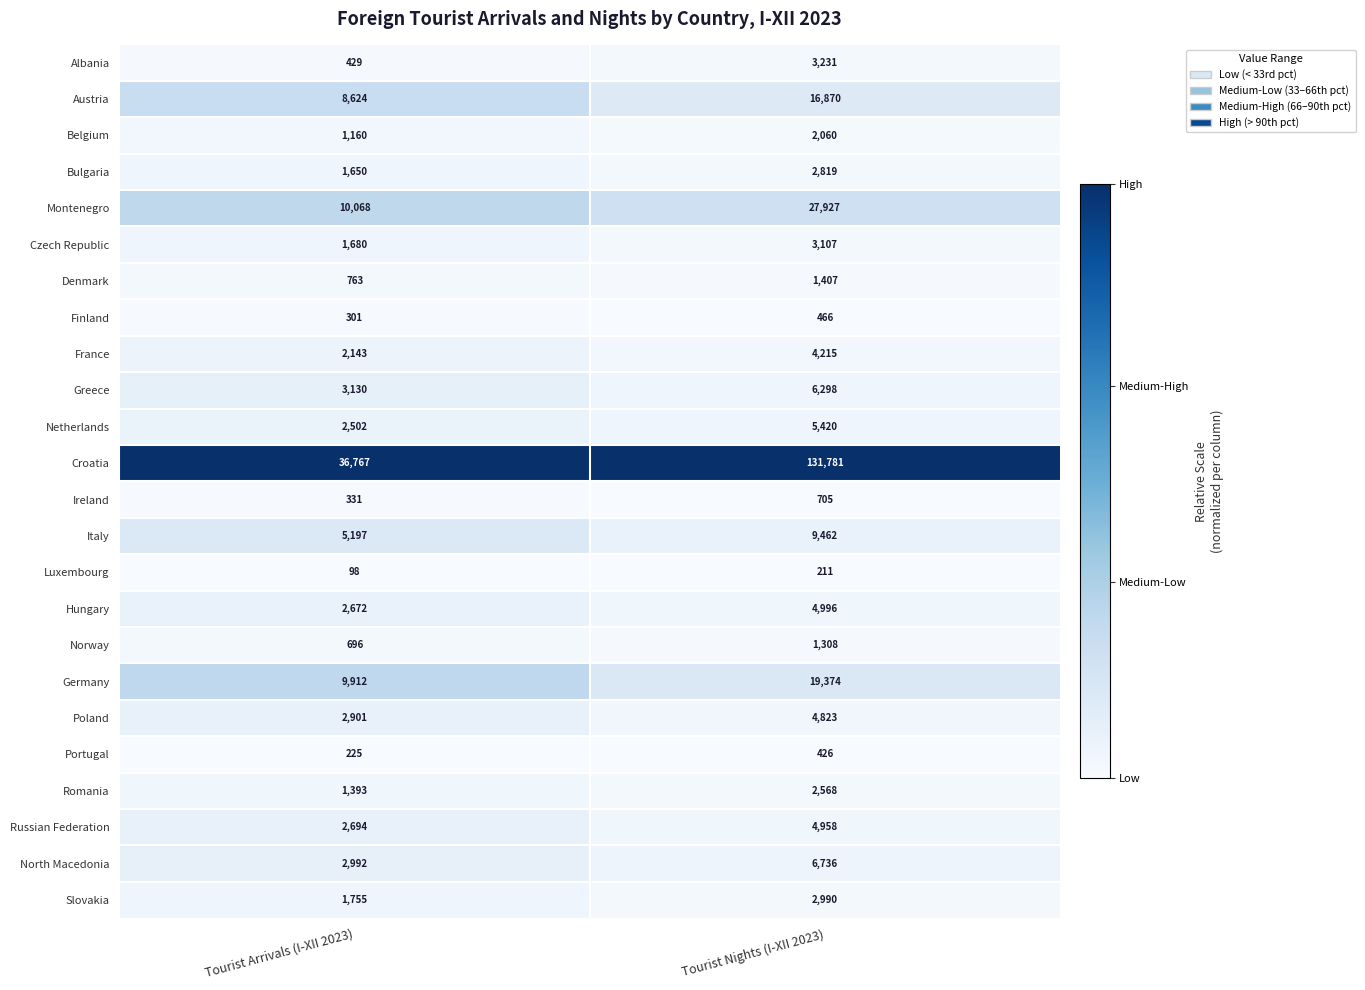

Count the number of data series in this chart.

24